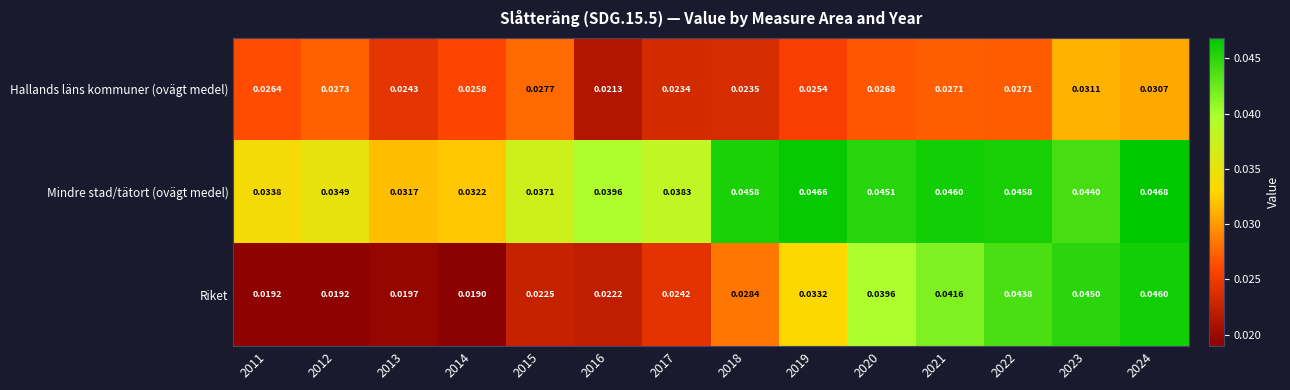

Is the value of Riket at 2013 greater than the value of Mindre stad/tätort (ovägt medel) at 2017?

No